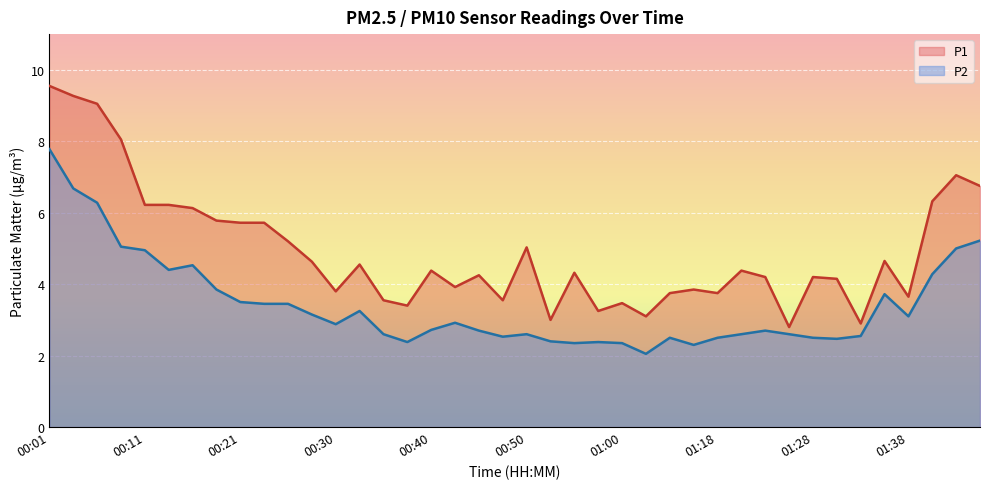

At which label does P2 reach its minimum?

01:02